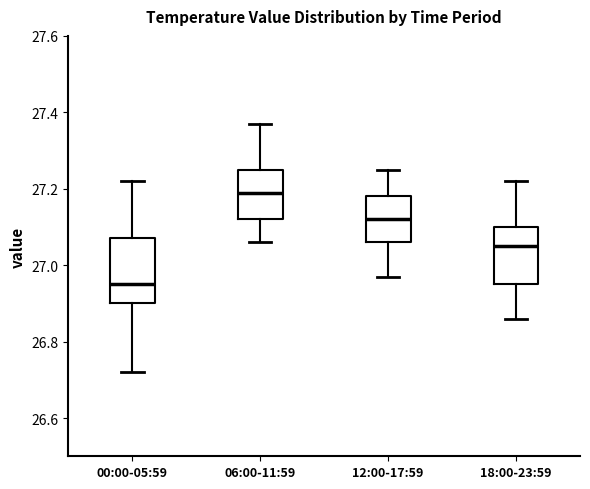

Reading left to right, read every box against the y-axis: the position of its median line, the range the box covers, and the ends of its whiskers. The values are not printed on the chart, so give them approximately, as read against the axis.

00:00-05:59: median 26.96, box 26.90 to 27.08, whiskers 26.72 to 27.22
06:00-11:59: median 27.20, box 27.12 to 27.26, whiskers 27.06 to 27.38
12:00-17:59: median 27.12, box 27.06 to 27.18, whiskers 26.98 to 27.26
18:00-23:59: median 27.06, box 26.96 to 27.10, whiskers 26.86 to 27.22